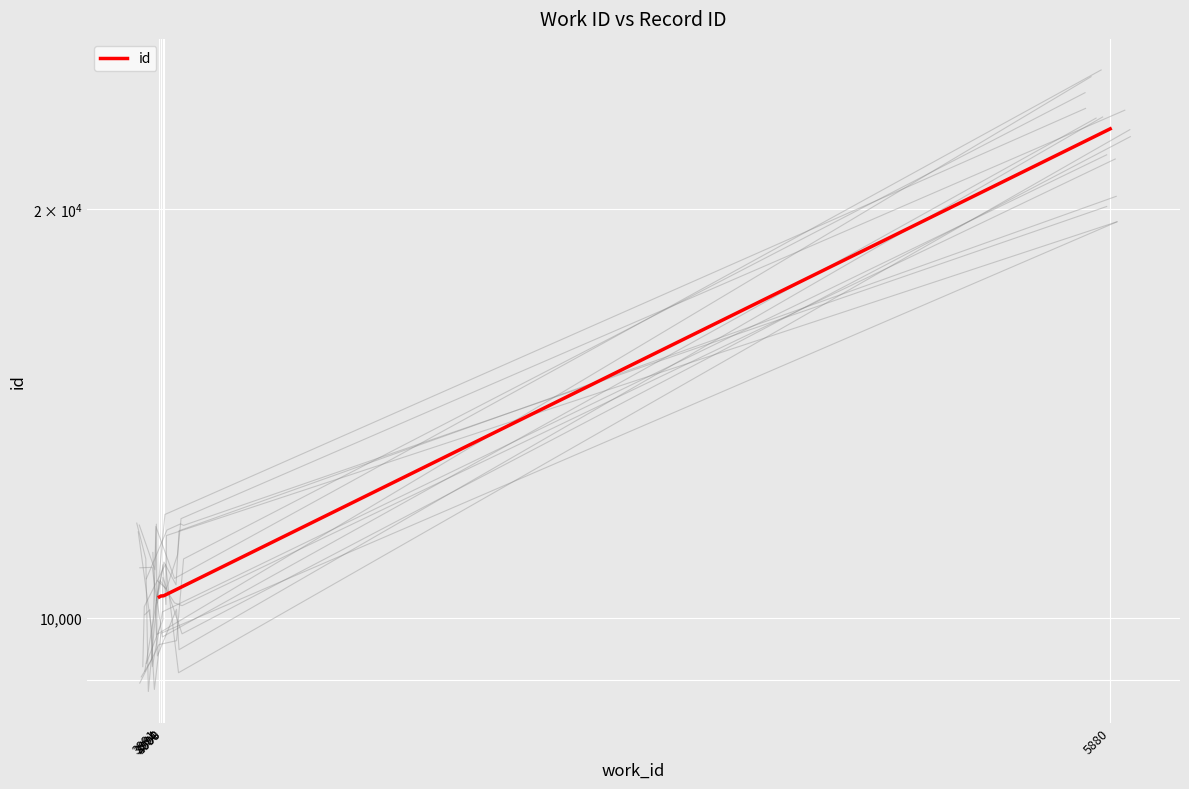

The value at 3998 is 10381. True or false?

True